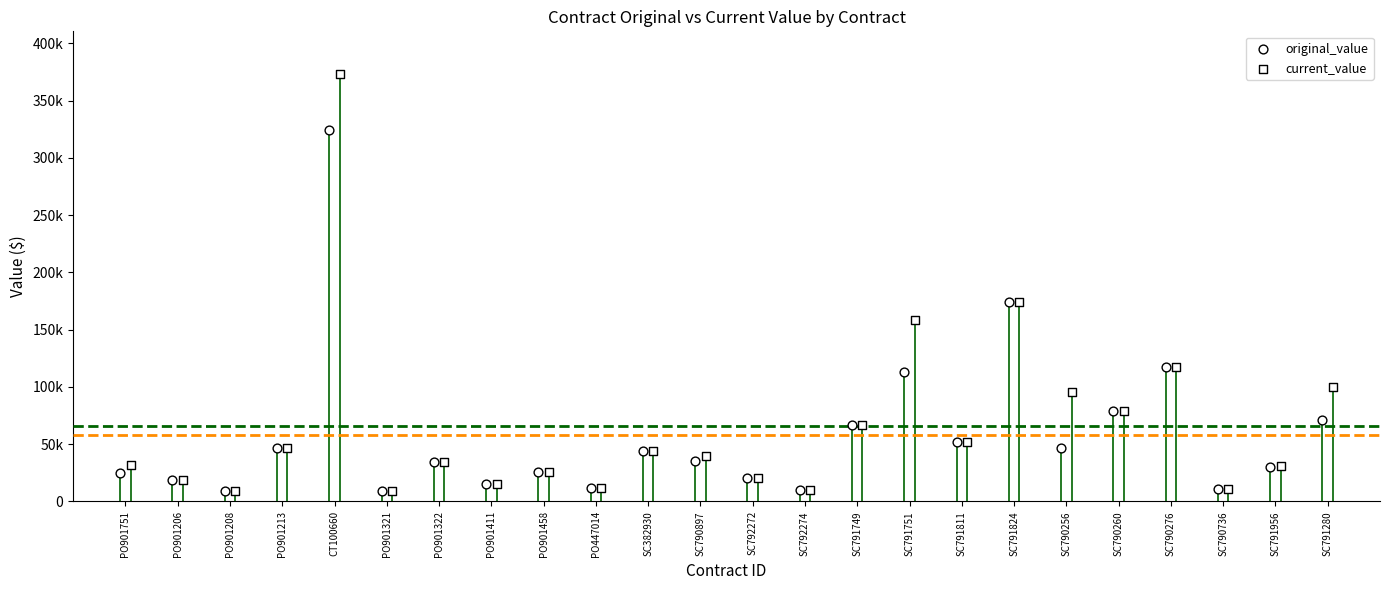

What are all the series names shown in the legend?

original_value, current_value